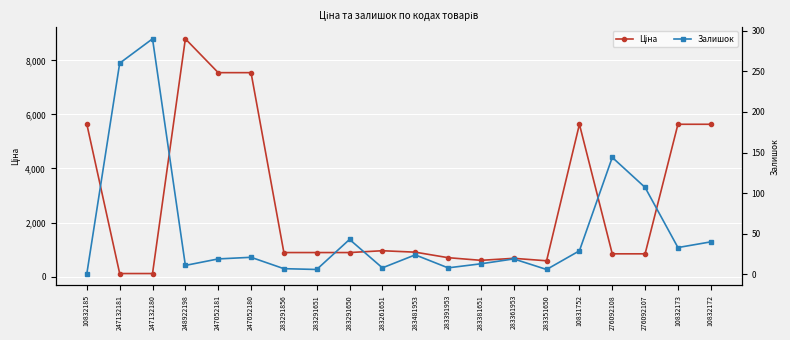

What is the smallest value displayed?

1.0